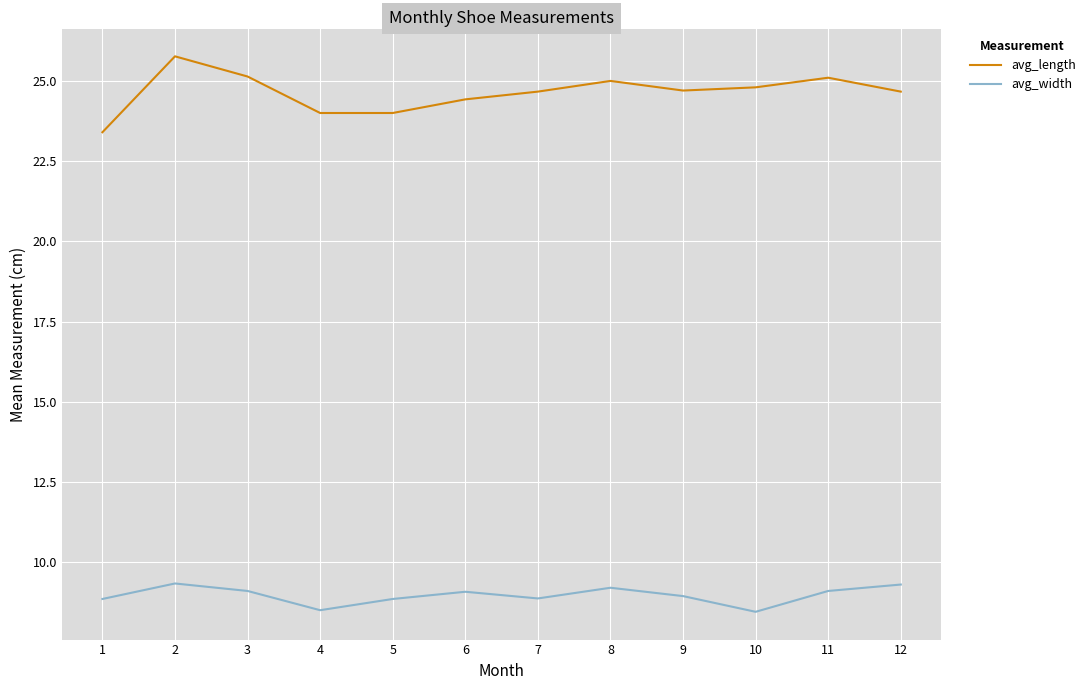

True or false: avg_length has a value of 38.5 at 11.

False